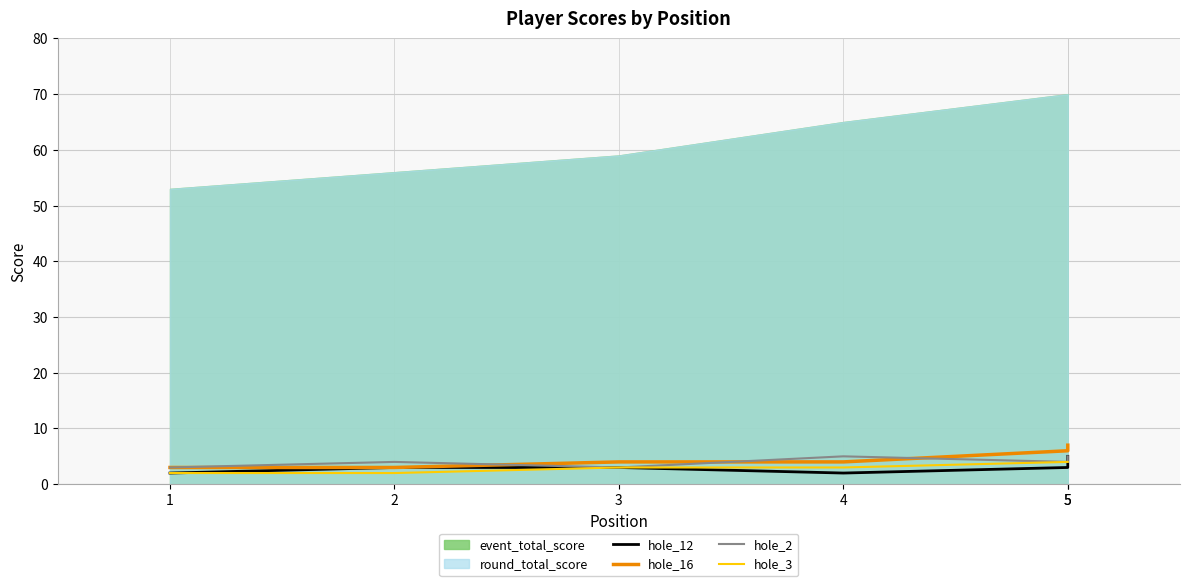

The value of hole_16 at 2 is 4. True or false?

False